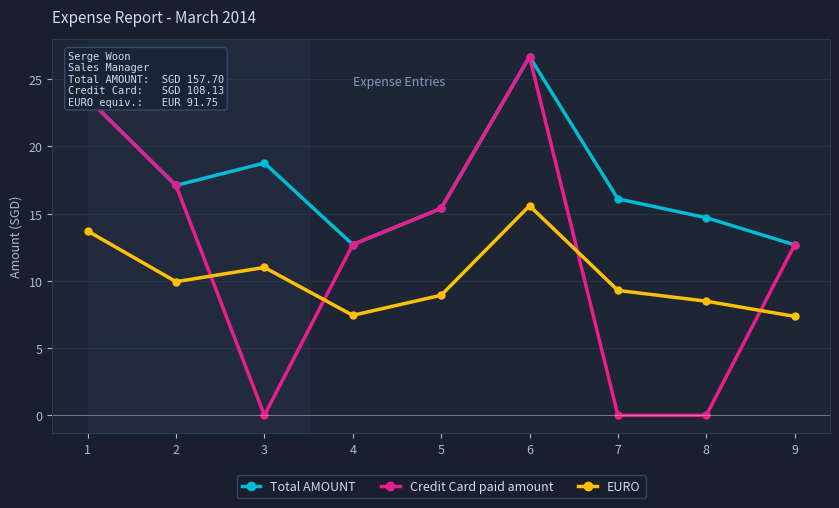

List the series in order of their peak value, lowest first.

EURO, Total AMOUNT, Credit Card paid amount